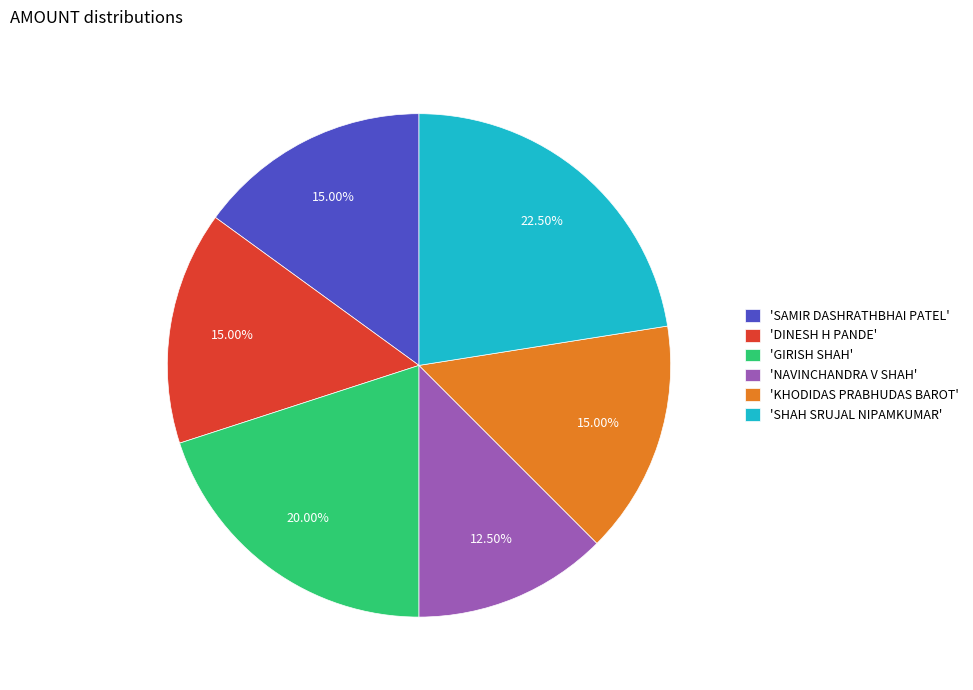

Does 'KHODIDAS PRABHUDAS BAROT' represent more than half of the total?

No